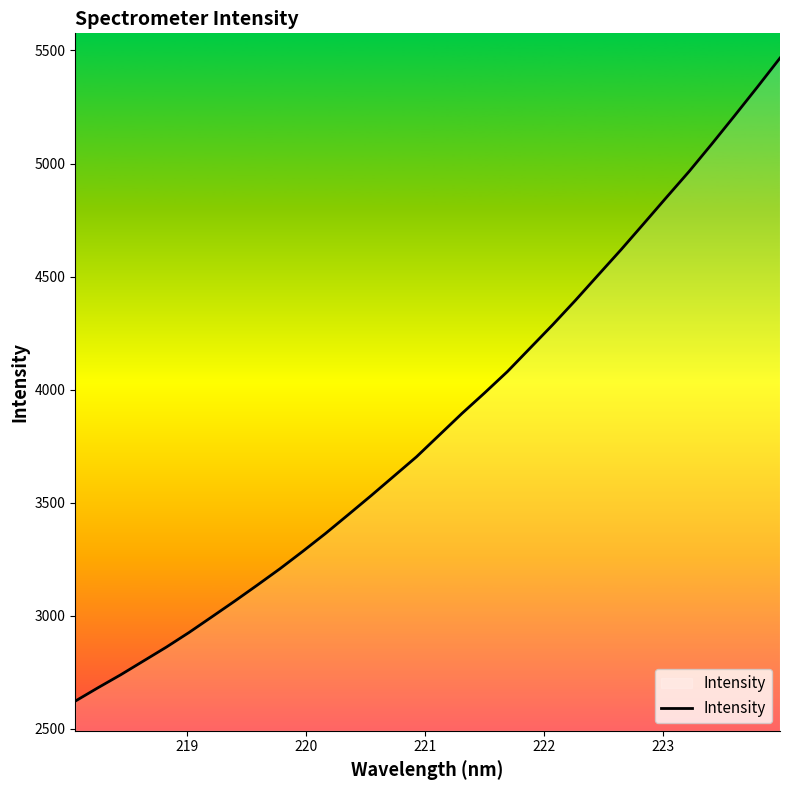

What is the maximum value shown in the chart?

5466.4